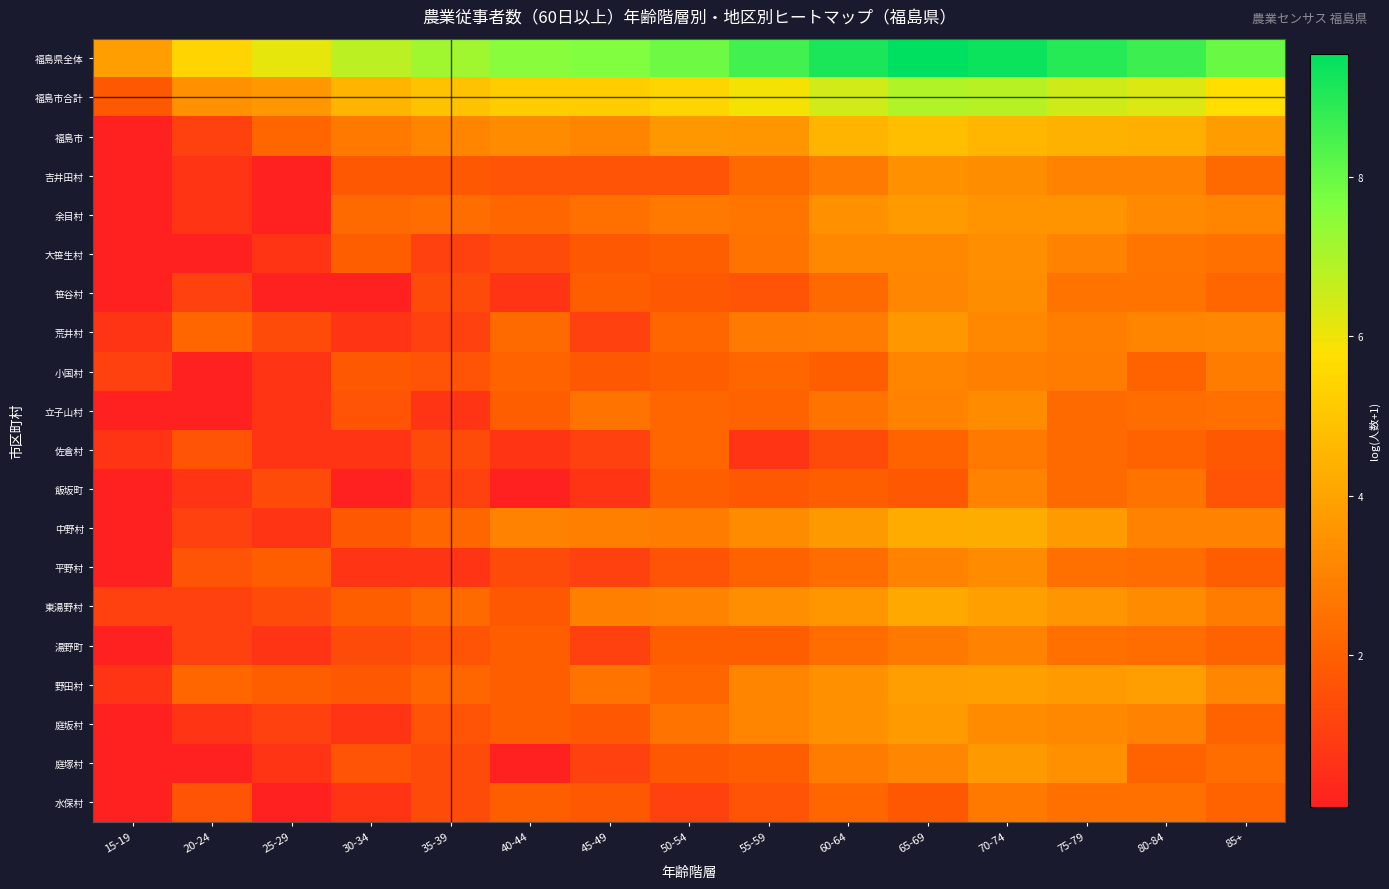

What is the spread (max minus min) of values at 50-54?

6.8